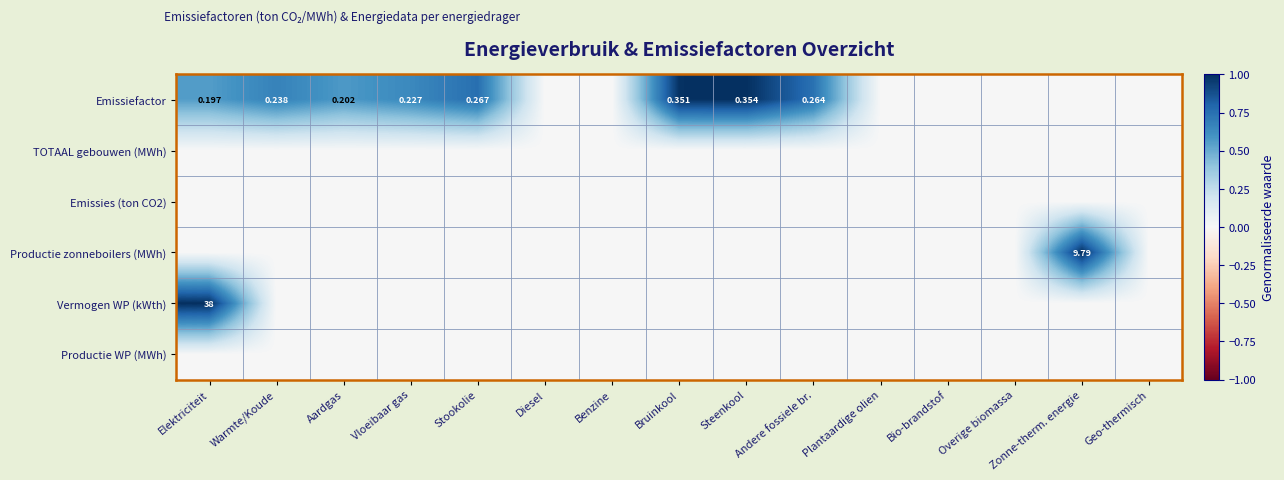

Rank the series at Stookolie from highest to lowest value.

Emissiefactor, TOTAAL gebouwen (MWh), Emissies (ton CO2), Productie zonneboilers (MWh), Vermogen WP (kWth), Productie WP (MWh)